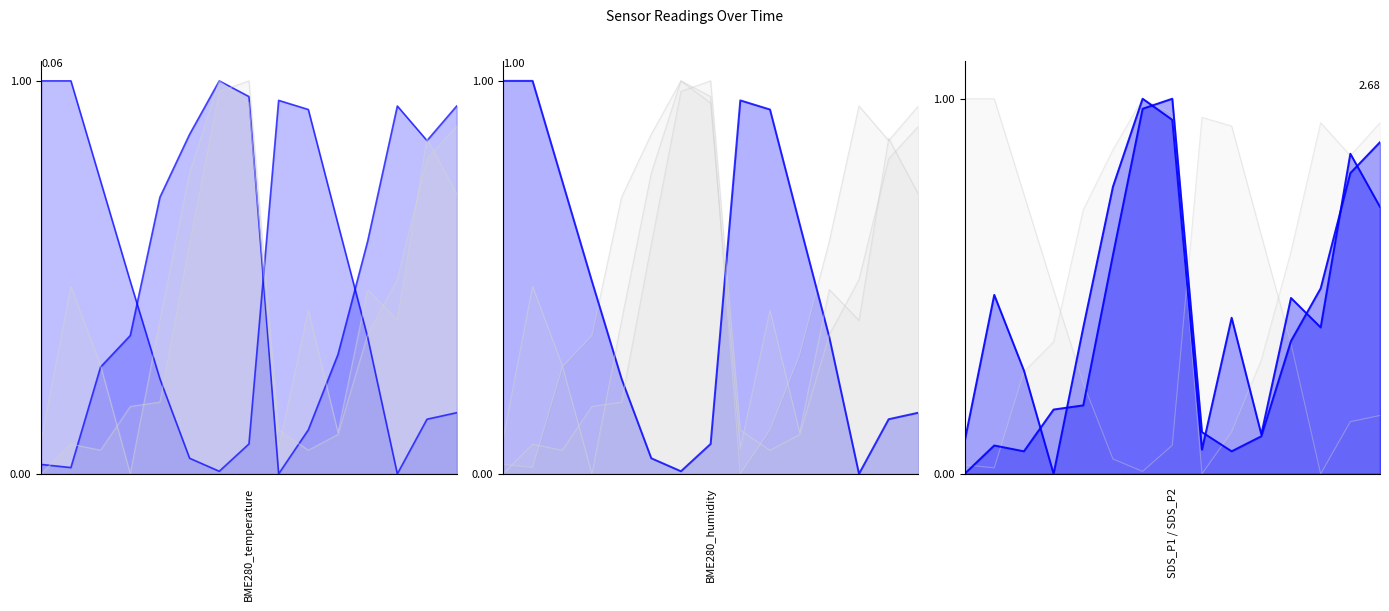

Count the number of categories in the chart.

15